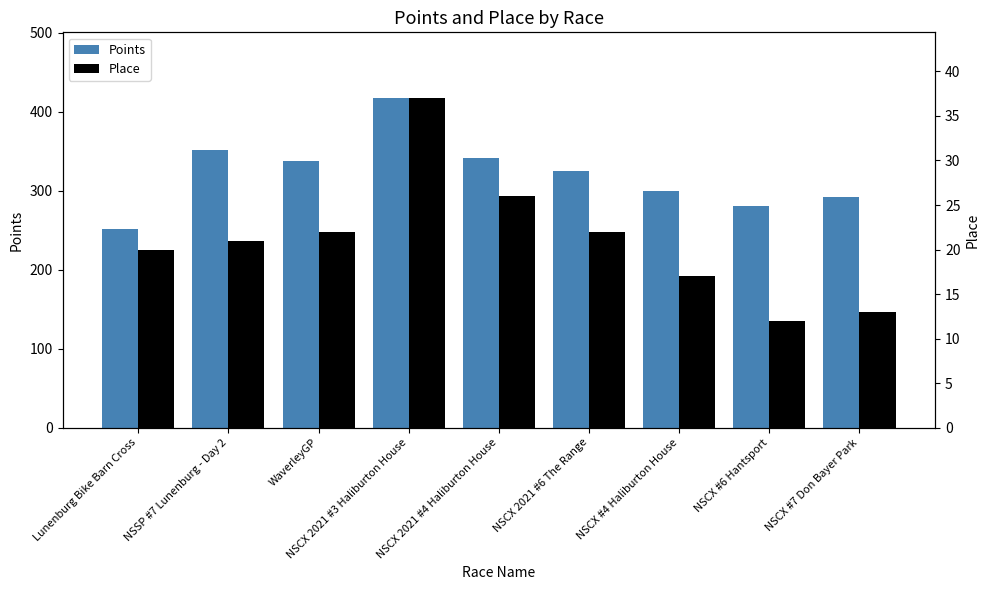

What is the total value across all series at NSCX #4 Haliburton House?

316.7